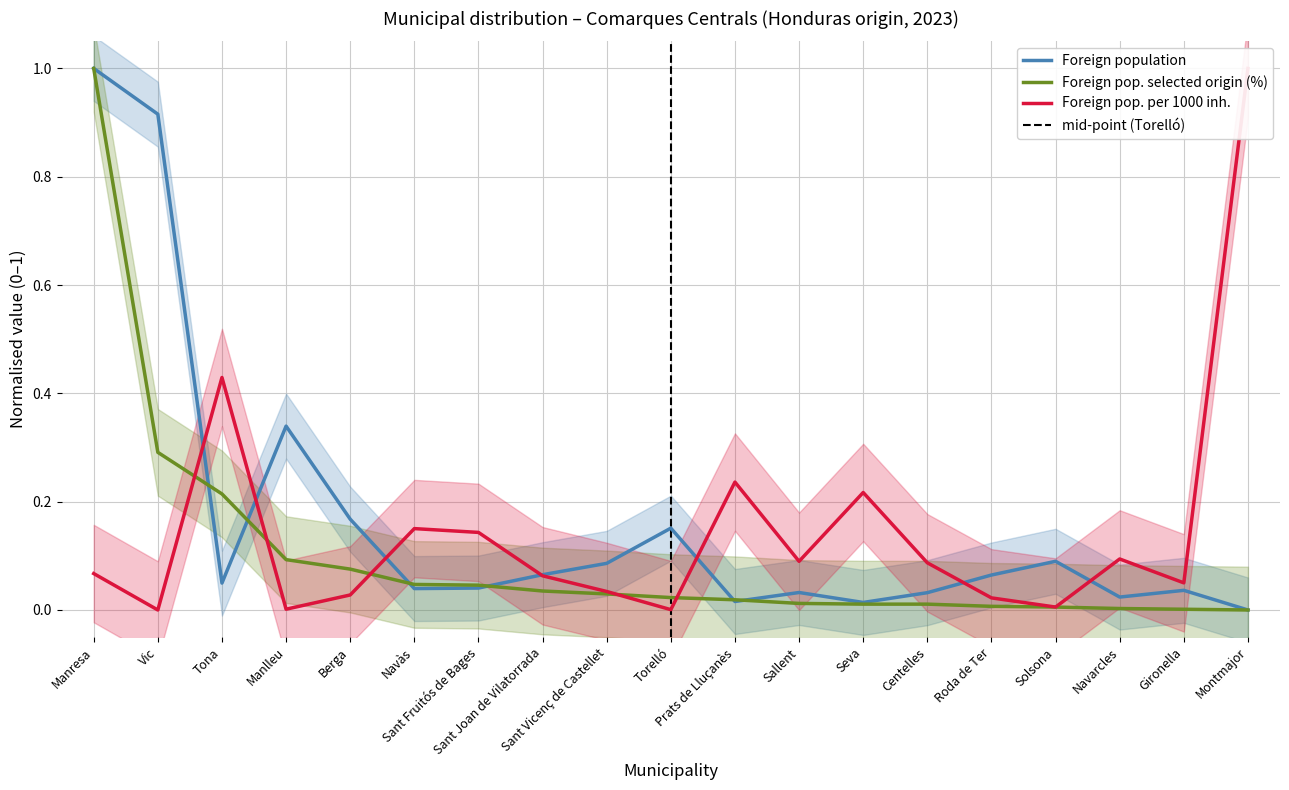

Rank the categories by Foreign pop. selected origin (%) value from highest to lowest.

Manresa, Vic, Tona, Manlleu, Berga, Navàs, Sant Fruitós de Bages, Sant Joan de Vilatorrada, Sant Vicenç de Castellet, Torelló, Prats de Lluçanès, Sallent, Seva, Centelles, Roda de Ter, Solsona, Navarcles, Gironella, Montmajor